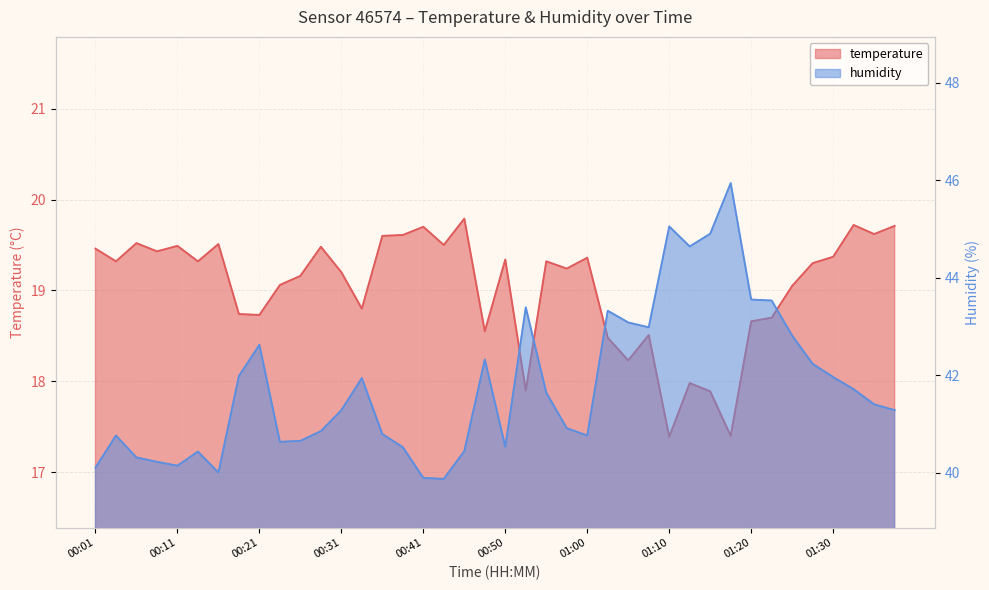

True or false: temperature and humidity intersect in this chart.

False